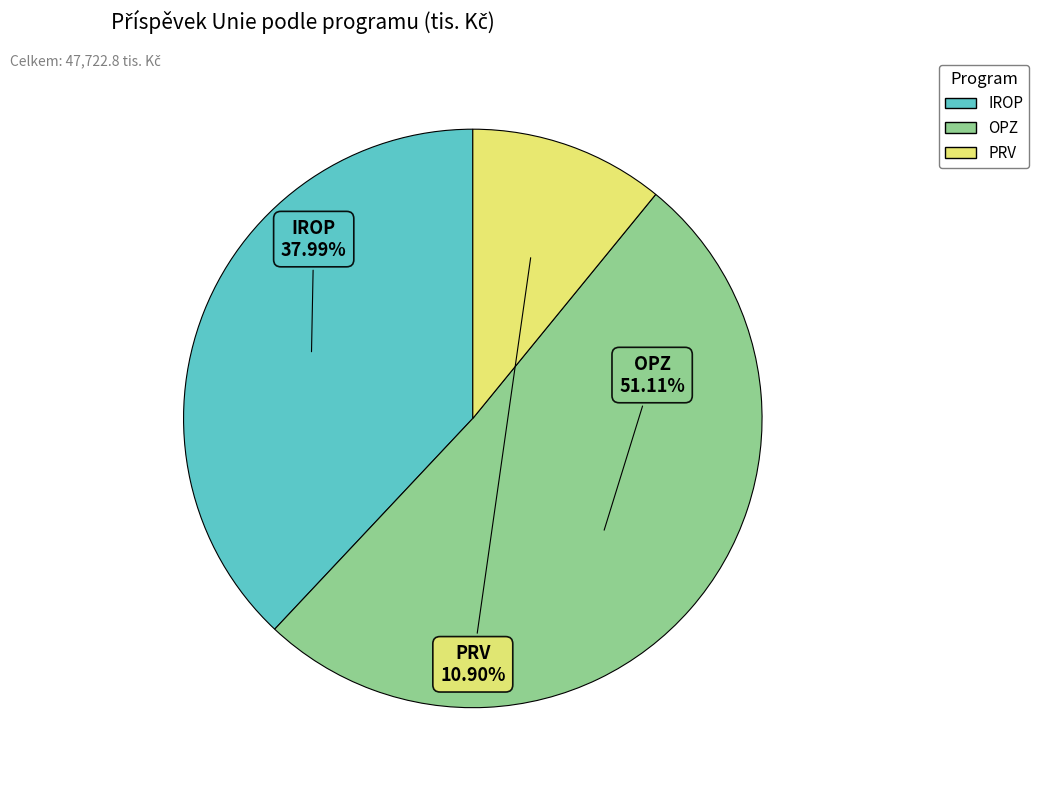

Which category accounts for the majority?

OPZ